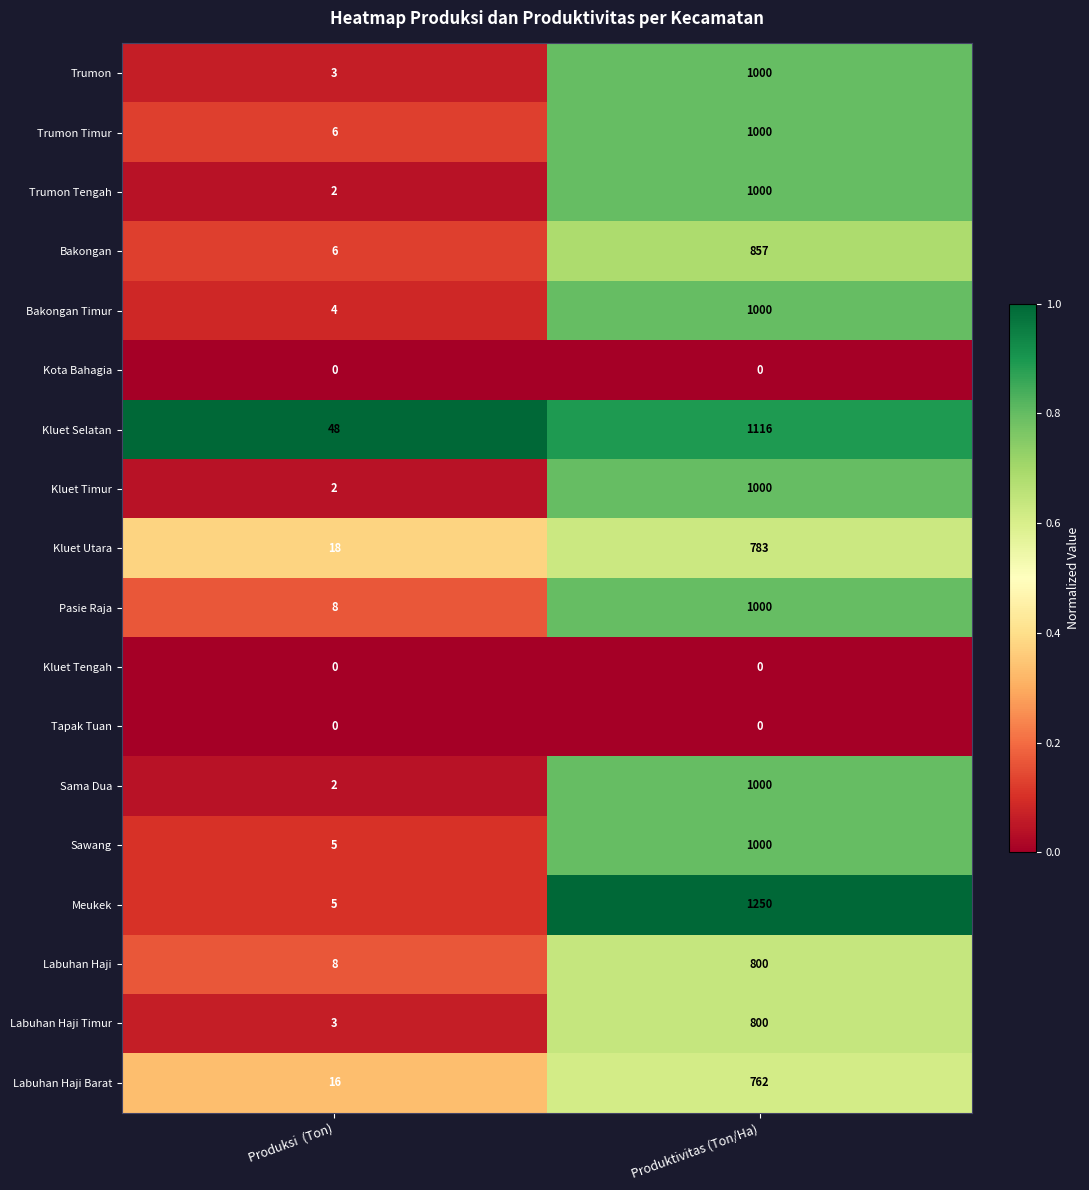

Is the value of Trumon Timur at Produksi  (Ton) greater than the value of Labuhan Haji Timur at Produktivitas (Ton/Ha)?

No